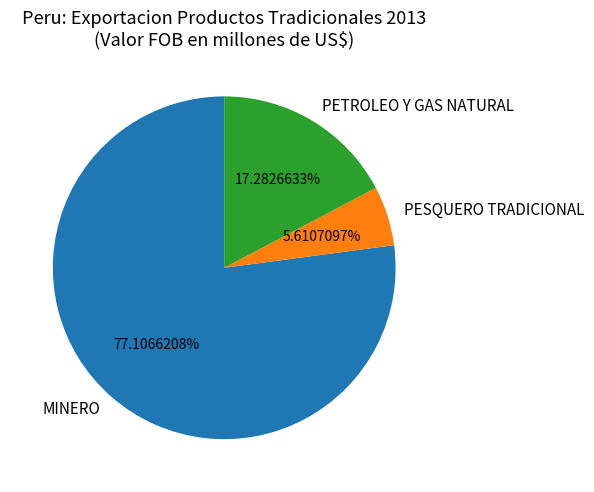

What portion of the pie excludes MINERO?

22.9%